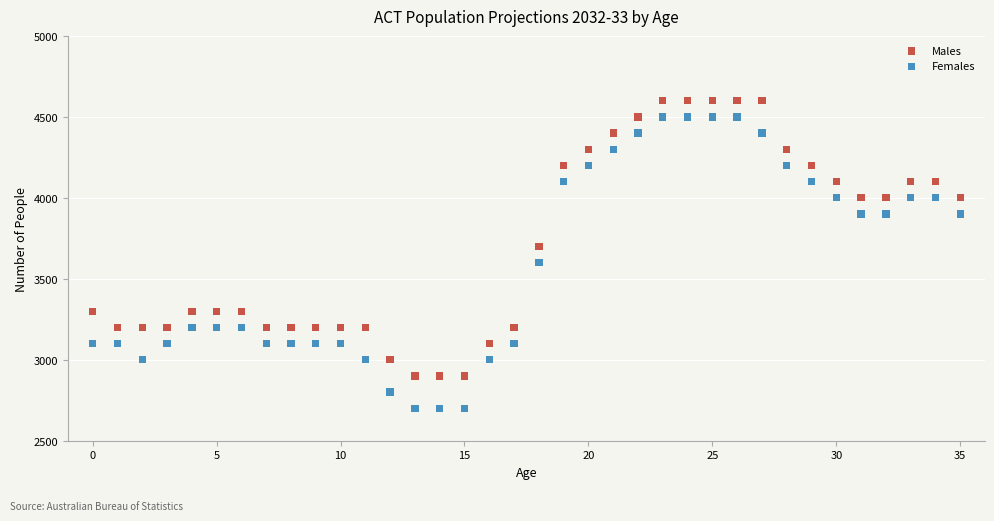

Which series has the widest spread of Y values?

Females